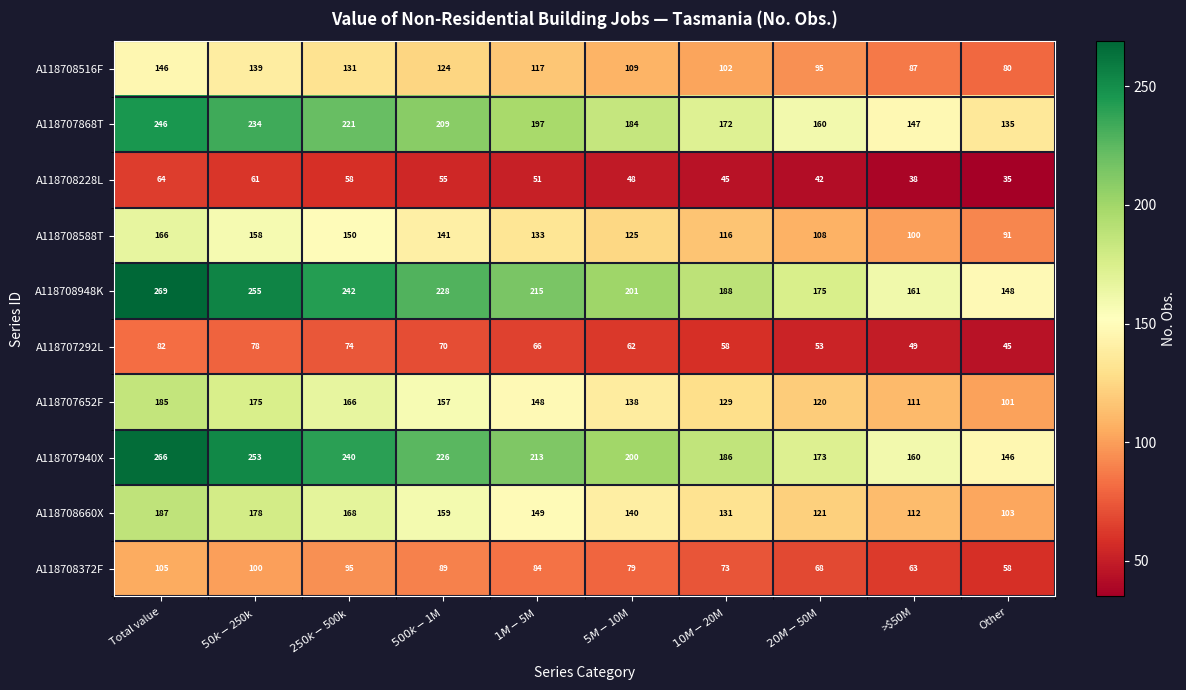

Rank the series by their maximum value, from lowest to highest.

A118708228L, A118707292L, A118708372F, A118708516F, A118708588T, A118707652F, A118708660X, A118707868T, A118707940X, A118708948K